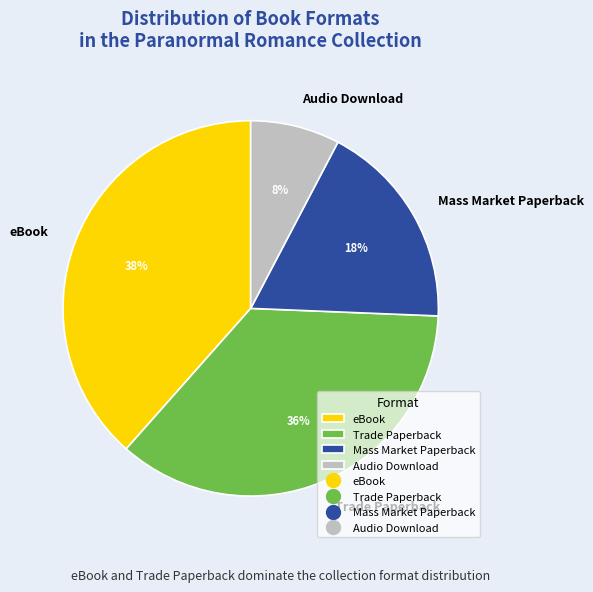

How many slices are in this pie chart?

4